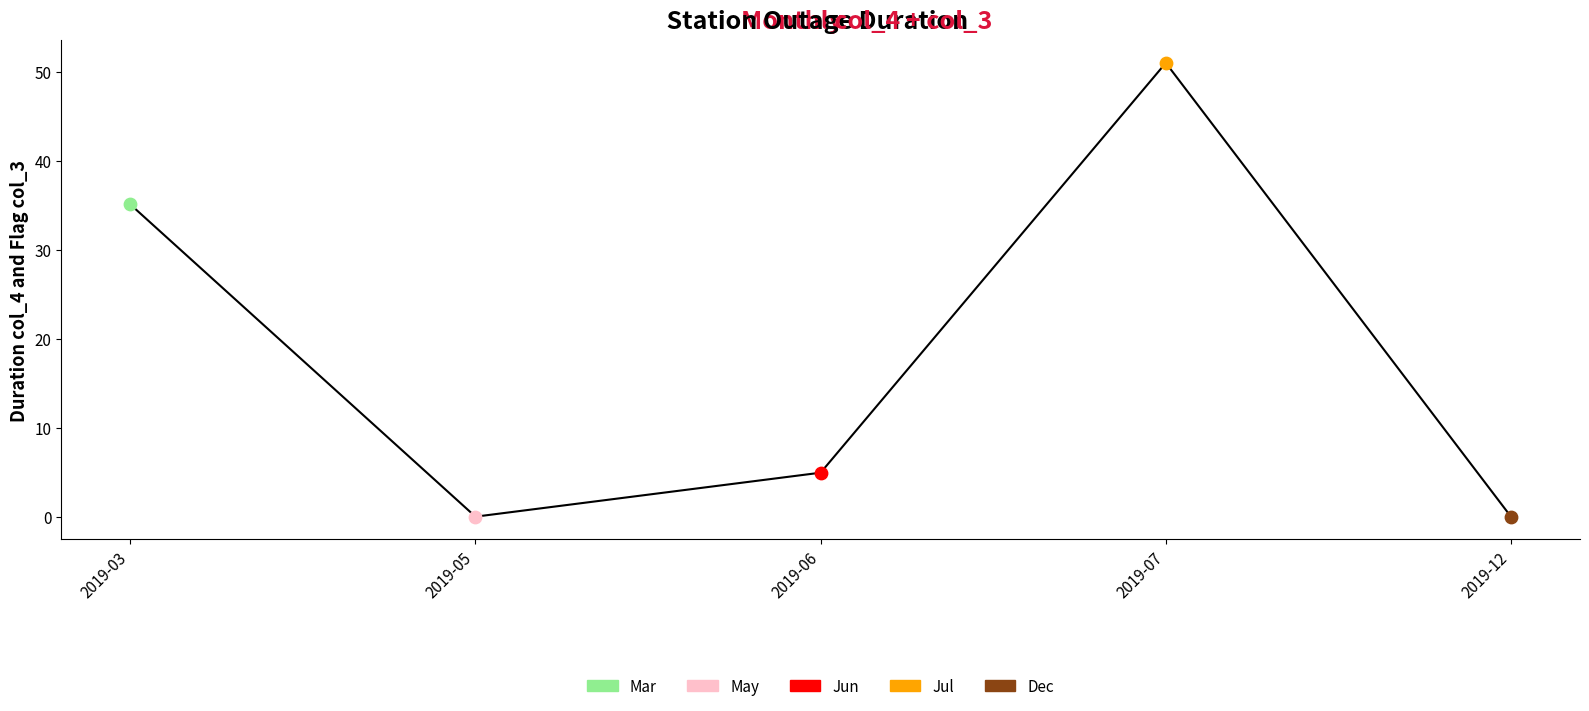

Between 2019-06 and 2019-12, which is larger?

2019-06